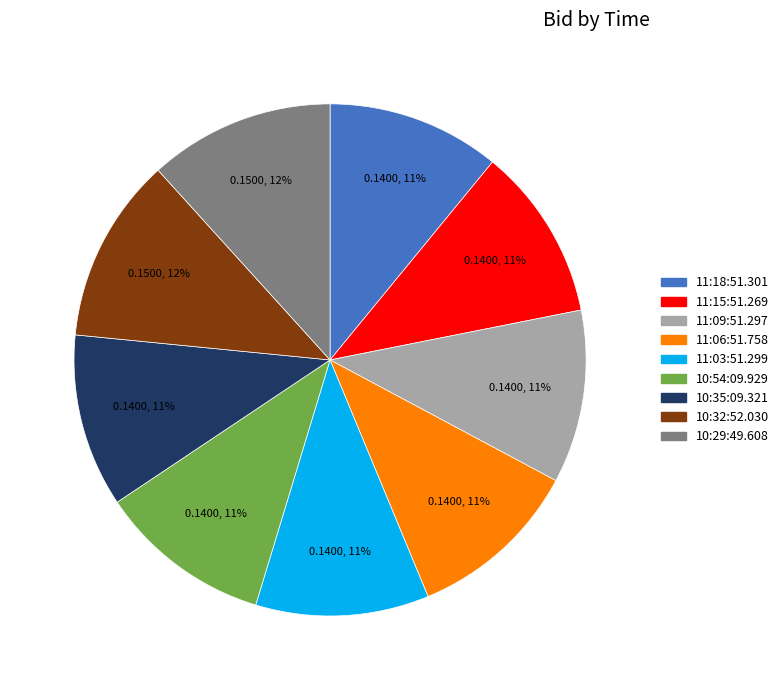

Combined, do 10:35:09.321 and 11:03:51.299 account for over 50%?

No